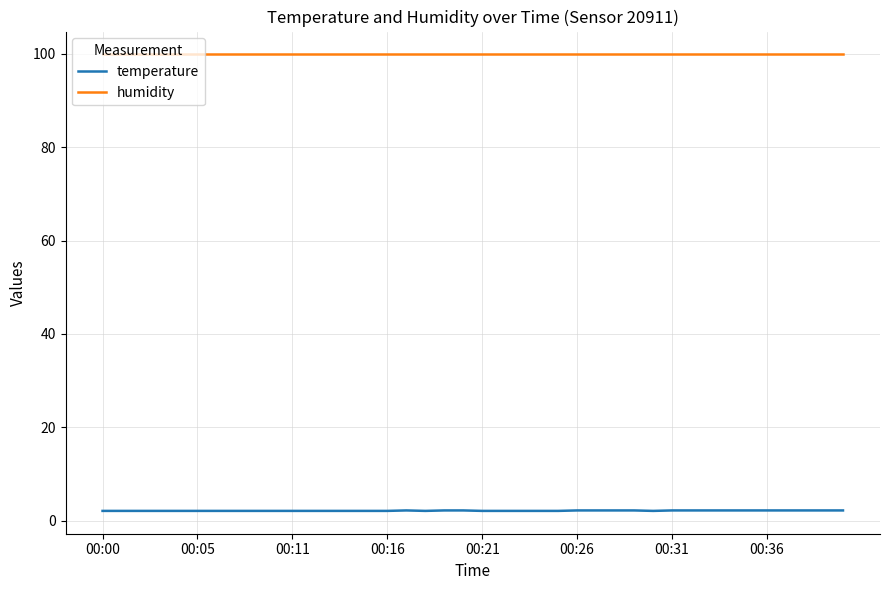

Does the chart display data point markers on the line(s)?

No